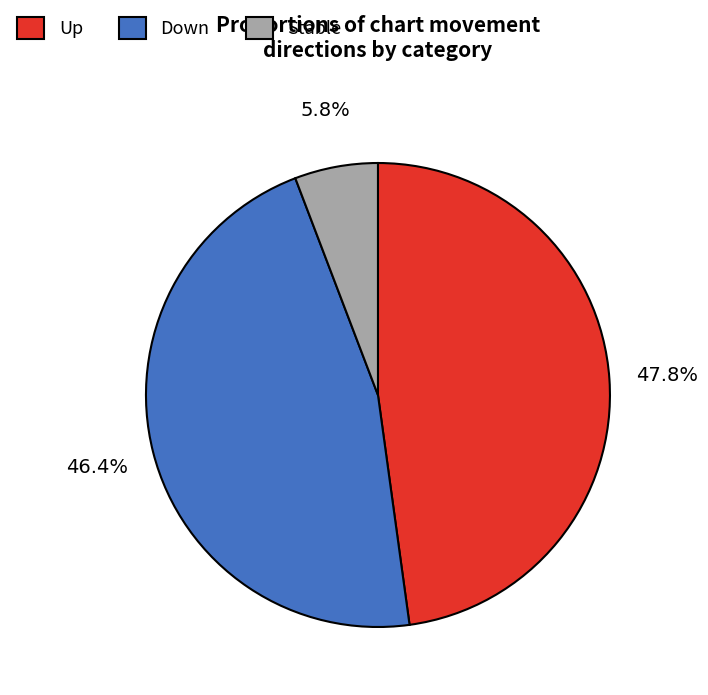

What percentage do Stable and Up together represent?

53.6%